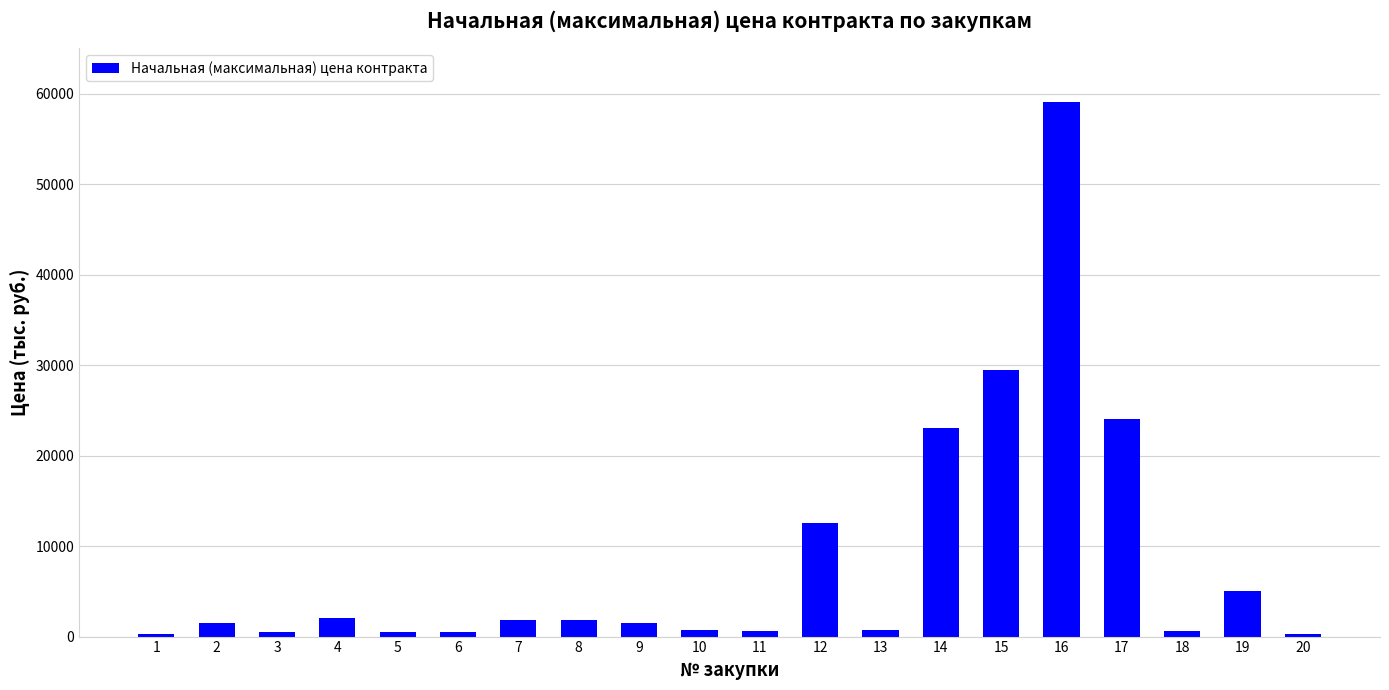

What is the minimum value shown in the chart?

250.0